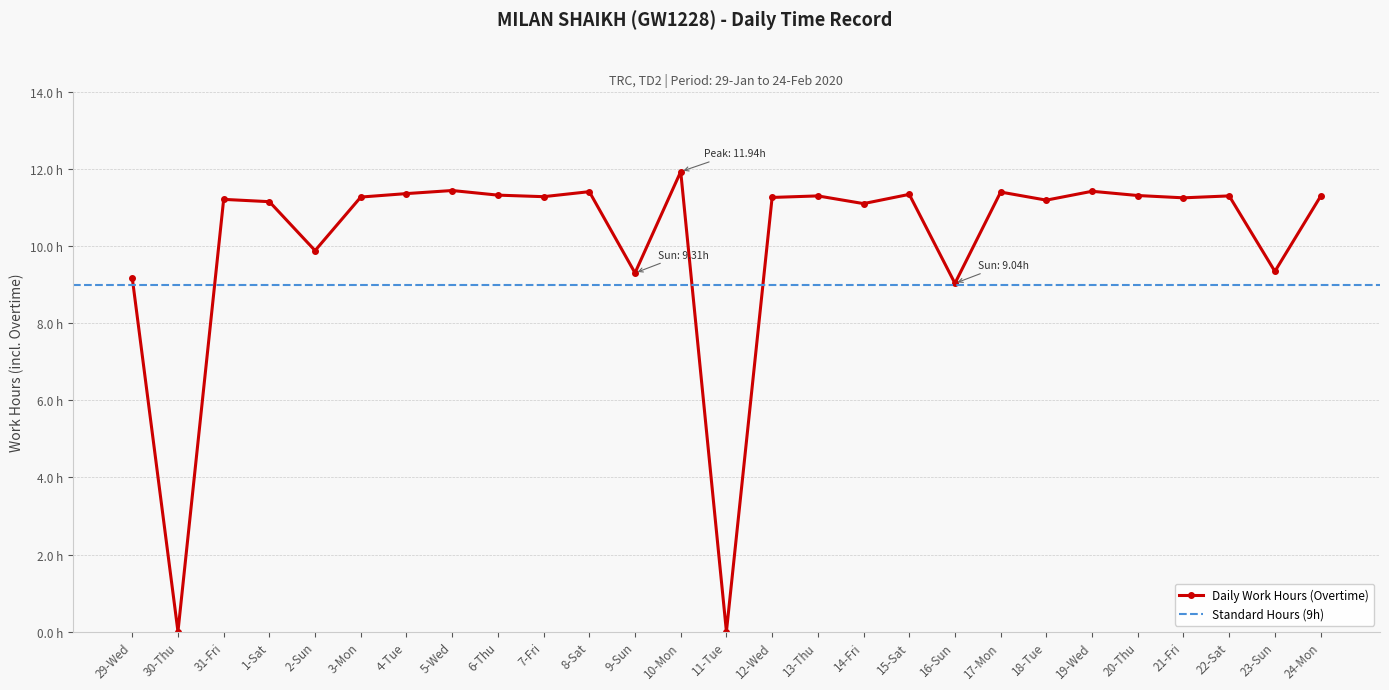

The chart shows a value of 12.8 at 29-Wed. True or false?

False